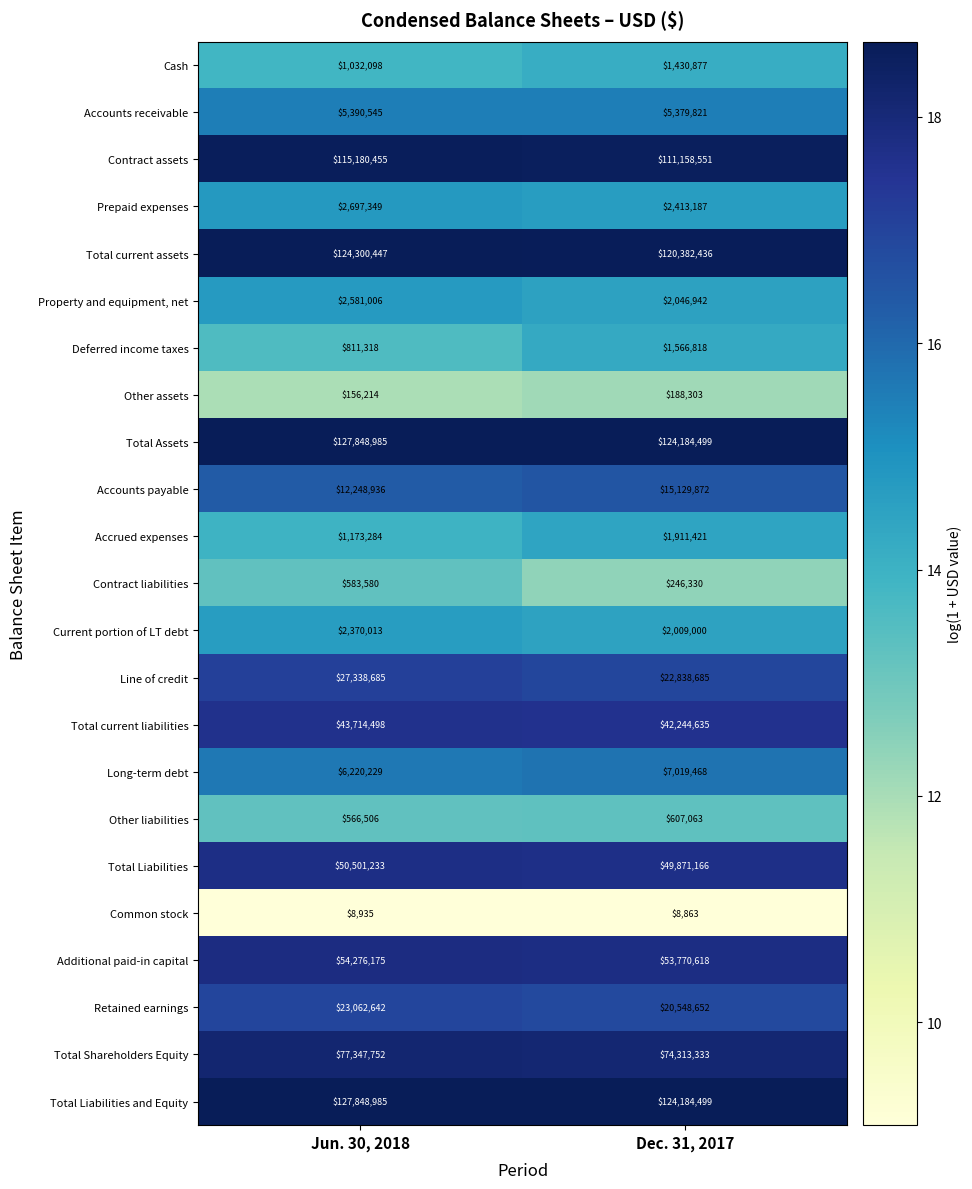

Rank the categories by Line of credit value from lowest to highest.

Dec. 31, 2017, Jun. 30, 2018